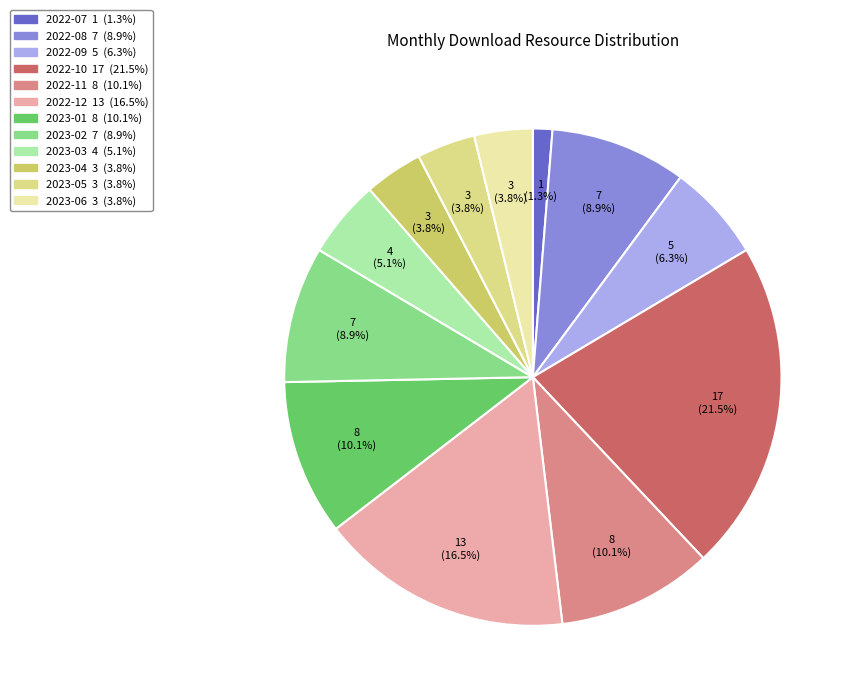

To the nearest percent, what percentage of the pie is 2022-08?

9%